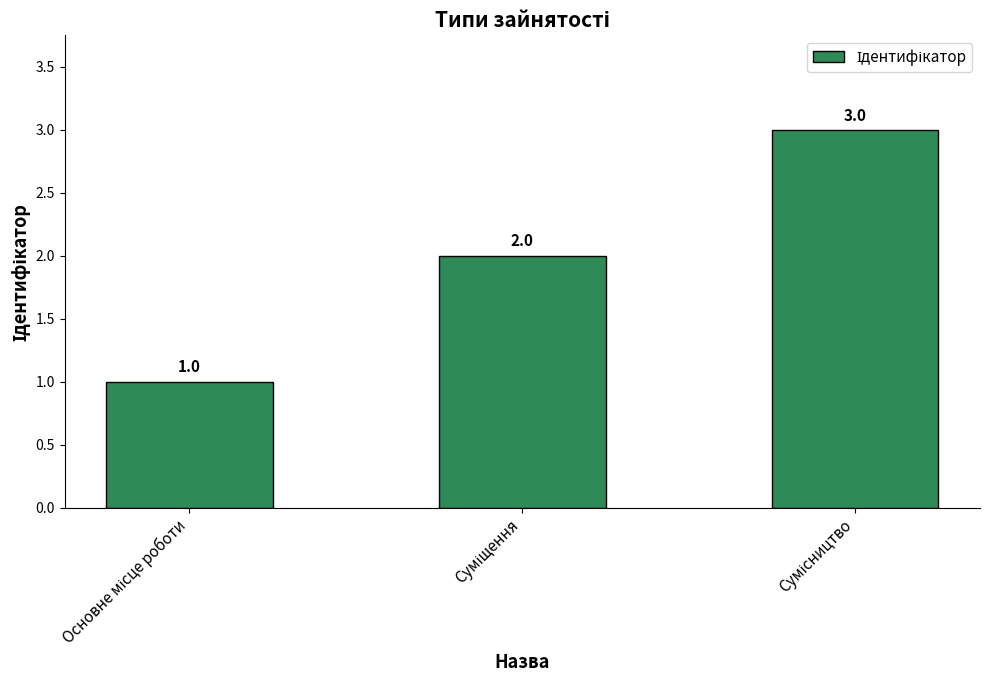

What is the value of the 1st bar from the left?

1